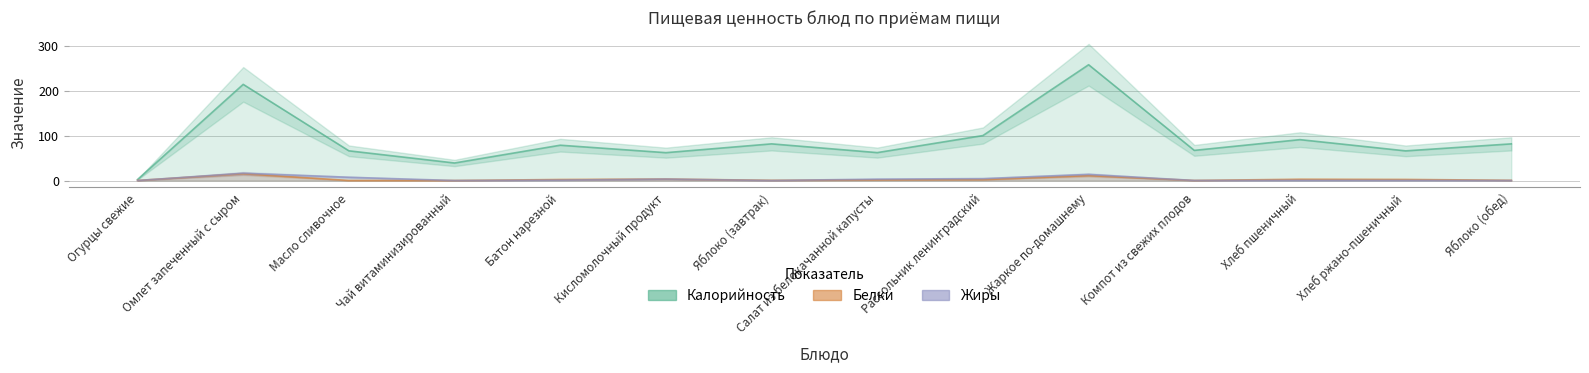

How many positive values does the Белки series have?

13